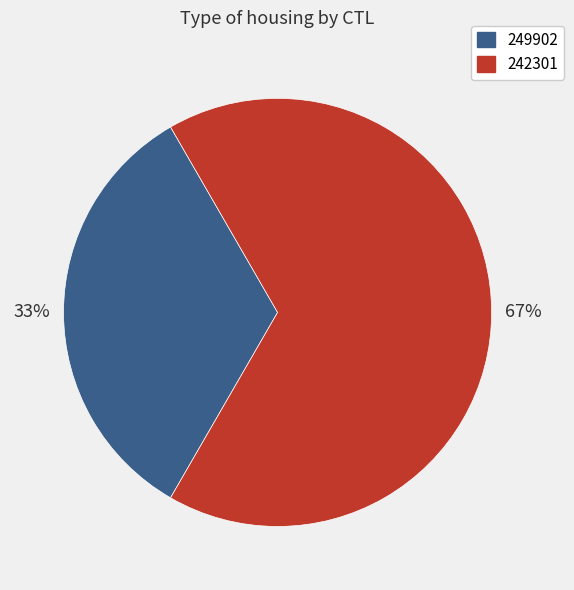

Is it true that 242301 is 55% of the pie?

False